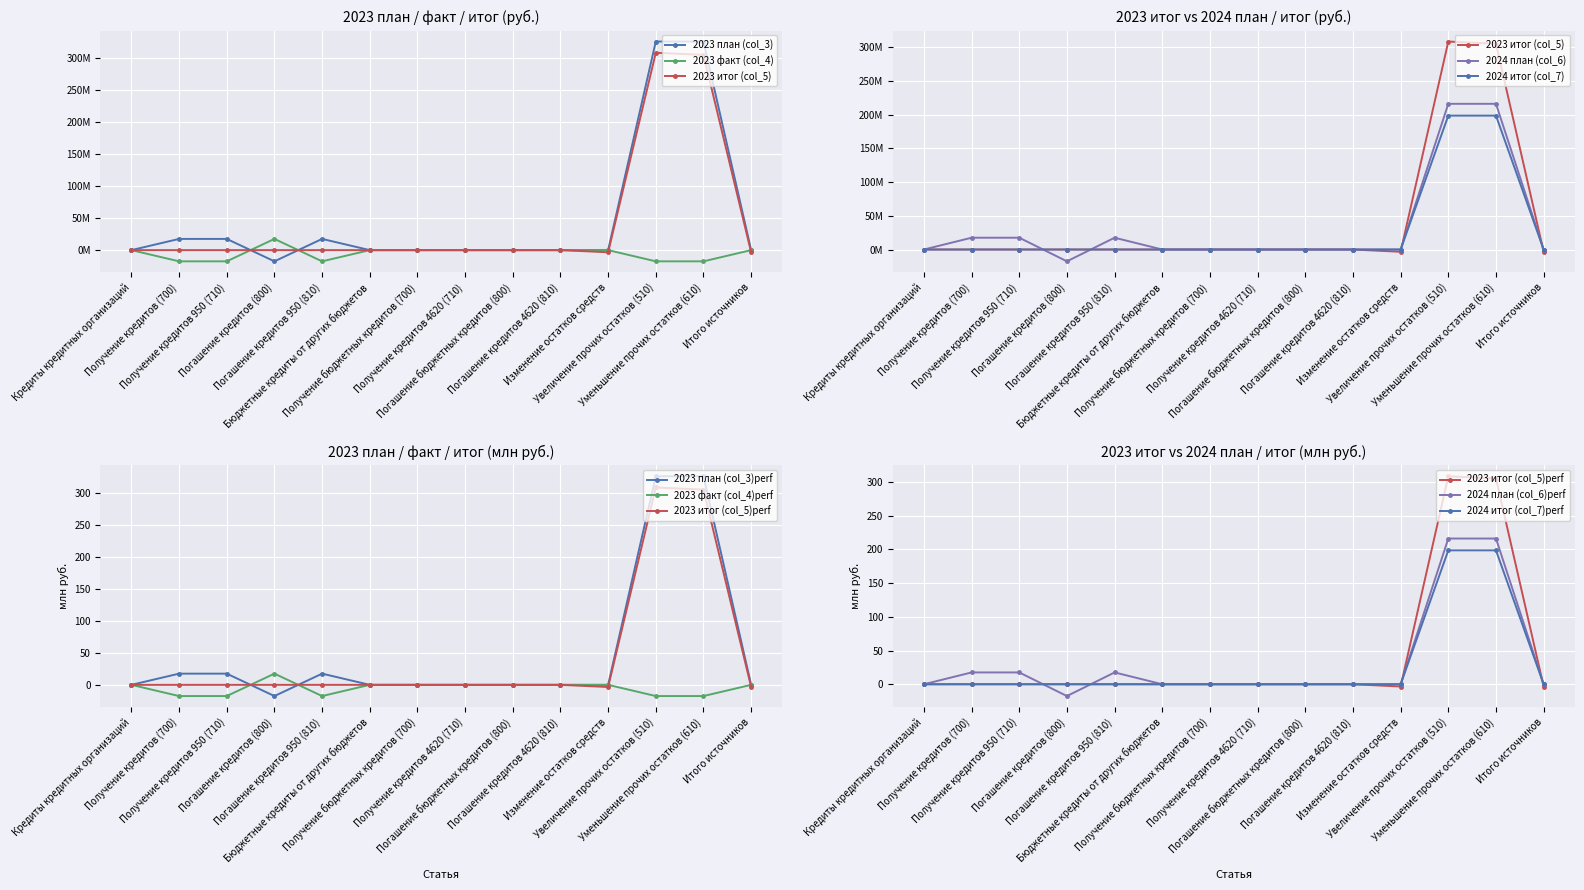

Rank the categories by 2023 итог (col_5) value from lowest to highest.

Изменение остатков средств, Итого источников, Кредиты кредитных организаций, Получение кредитов (700), Получение кредитов 950 (710), Погашение кредитов (800), Погашение кредитов 950 (810), Бюджетные кредиты от других бюджетов, Получение бюджетных кредитов (700), Получение кредитов 4620 (710), Погашение бюджетных кредитов (800), Погашение кредитов 4620 (810), Уменьшение прочих остатков (610), Увеличение прочих остатков (510)